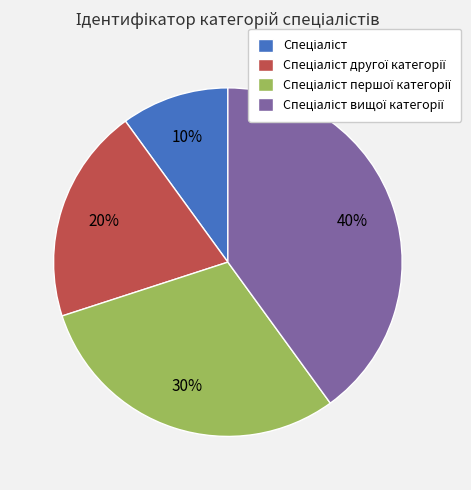

To the nearest percent, what is the difference between the largest and smallest slice percentages?

30%